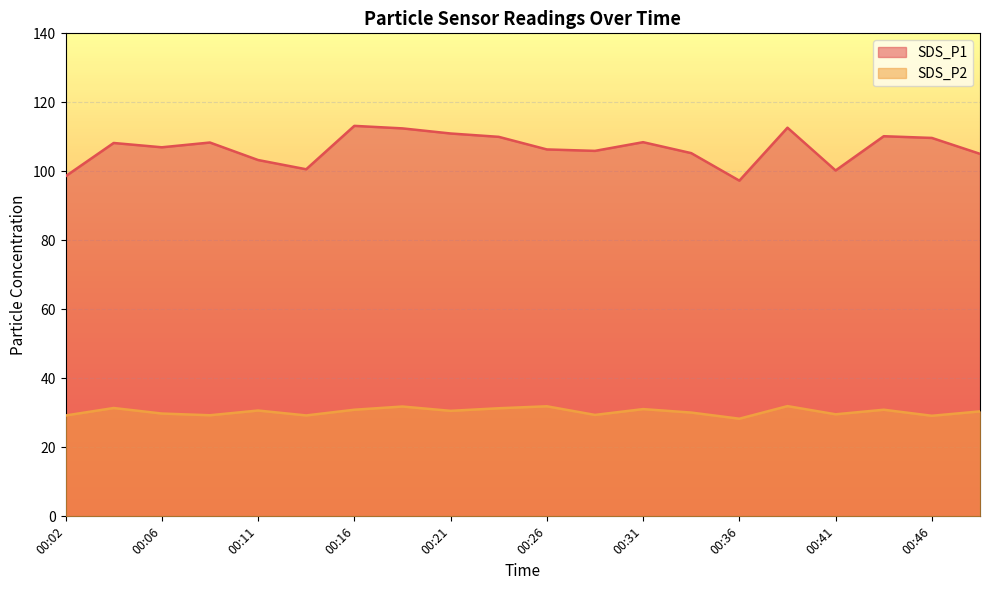

Reading left to right, transcribe all the data shown in this chart.

SDS_P1: 98.6	108.2	107.0	108.3	103.3	100.6	113.2	112.5	111.0	110.0	106.3	105.9	108.5	105.3	97.3	112.7	100.2	110.2	109.7	105.1
SDS_P2: 29.2	31.4	29.8	29.3	30.7	29.2	30.9	31.8	30.6	31.3	31.9	29.4	31.1	30.1	28.3	31.9	29.6	30.9	29.1	30.4